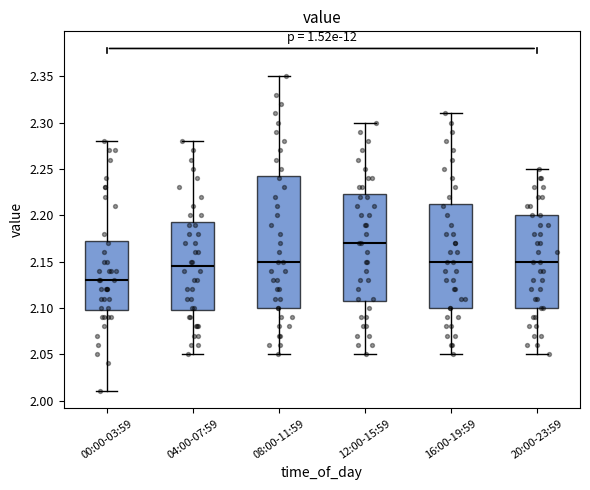

Reading left to right, transcribe this box plot: for each box, give where its median line is, the range the box spans, and where its two whiskers end, as read against the y-axis. The values are not printed on the chart, so give them approximately, as read against the axis.

00:00-03:59: median 2.130, box 2.100 to 2.175, whiskers 2.010 to 2.280
04:00-07:59: median 2.145, box 2.100 to 2.195, whiskers 2.050 to 2.280
08:00-11:59: median 2.150, box 2.100 to 2.245, whiskers 2.050 to 2.350
12:00-15:59: median 2.170, box 2.110 to 2.225, whiskers 2.050 to 2.300
16:00-19:59: median 2.150, box 2.100 to 2.215, whiskers 2.050 to 2.310
20:00-23:59: median 2.150, box 2.100 to 2.200, whiskers 2.050 to 2.250